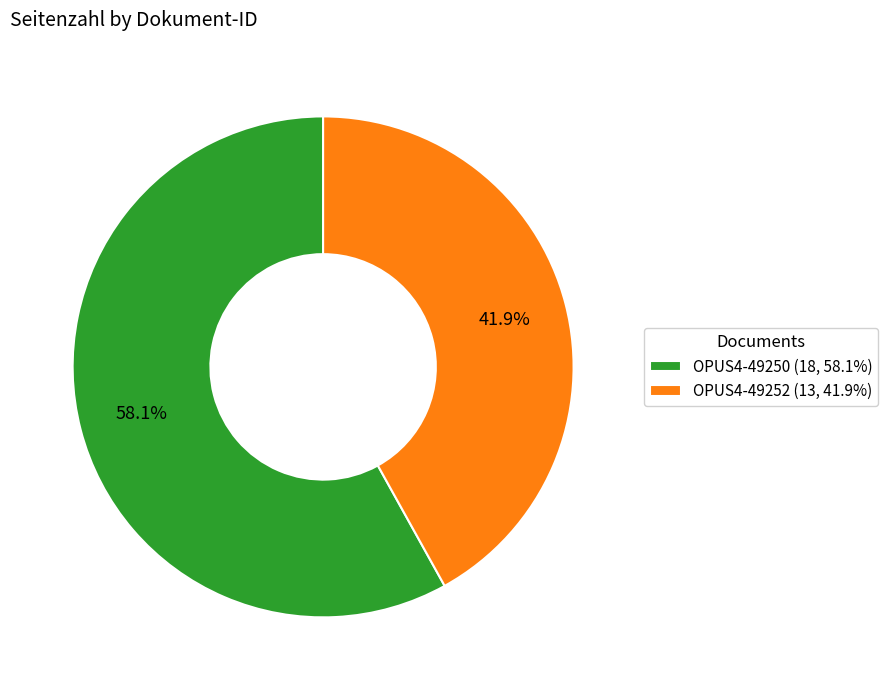

What percentage do OPUS4-49252 and OPUS4-49250 together represent?

100.0%